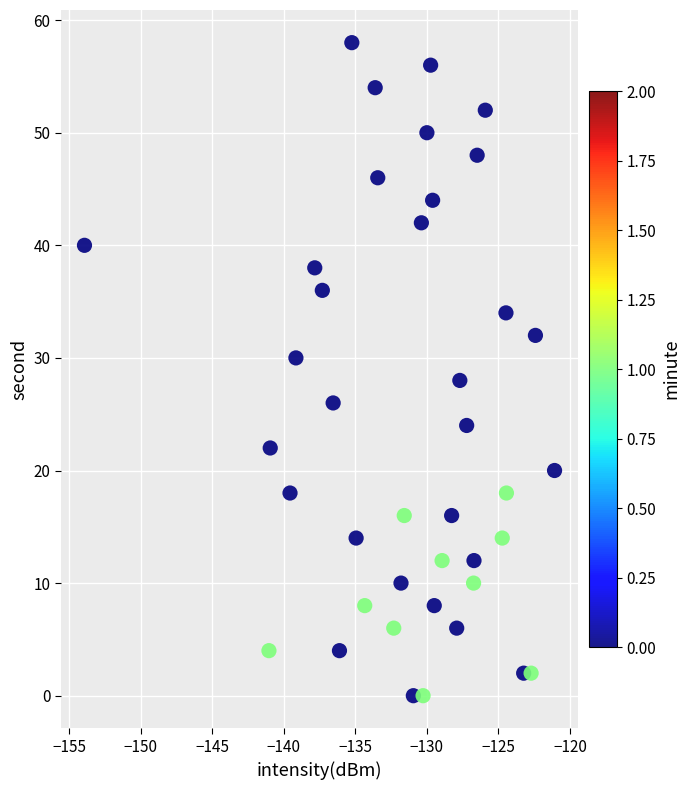

What is the range of Y values (max minus min)?

58